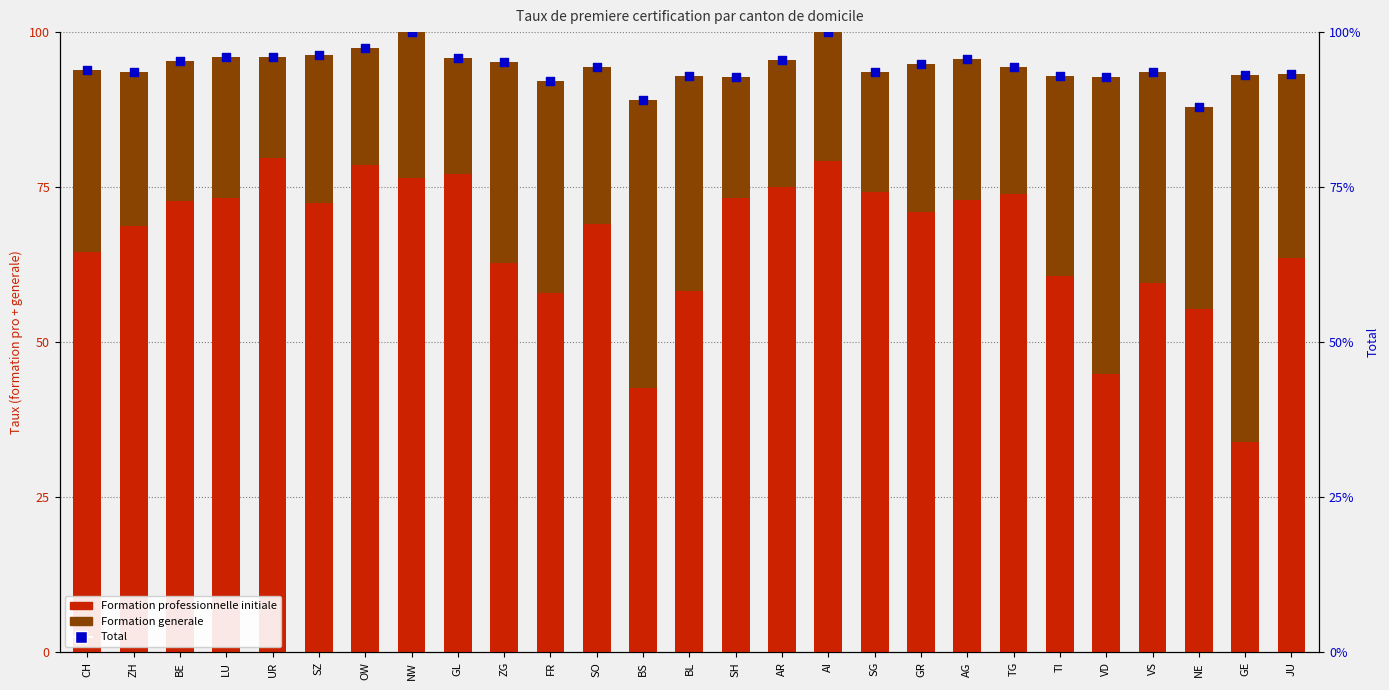

Which series contains the lowest Y value?

Formation generale